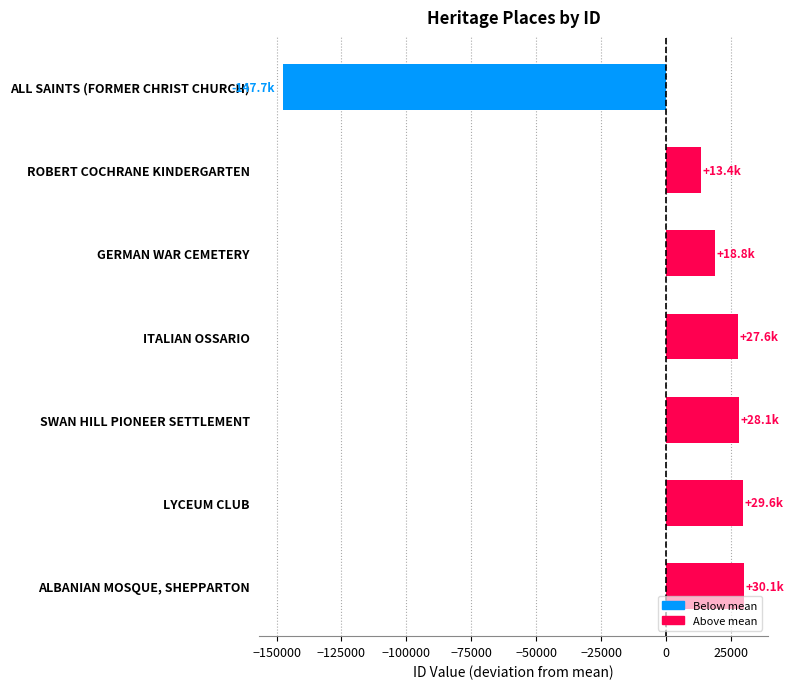

What is the change in value from ALL SAINTS (FORMER CHRIST CHURCH) to ITALIAN OSSARIO?

+175292.0